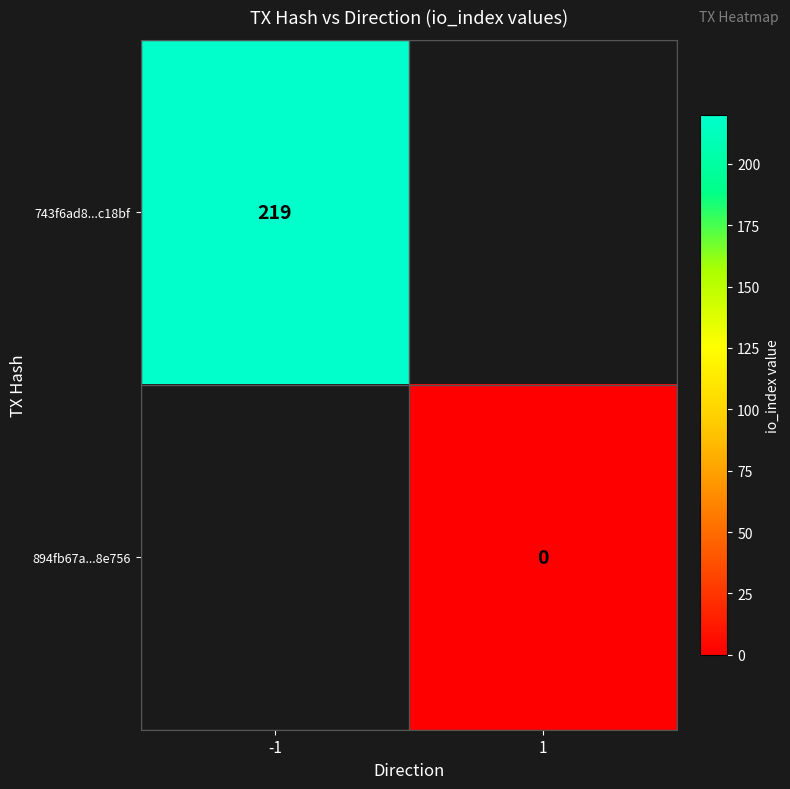

The 743f6ad8...c18bf series shows 313 at -1. True or false?

False